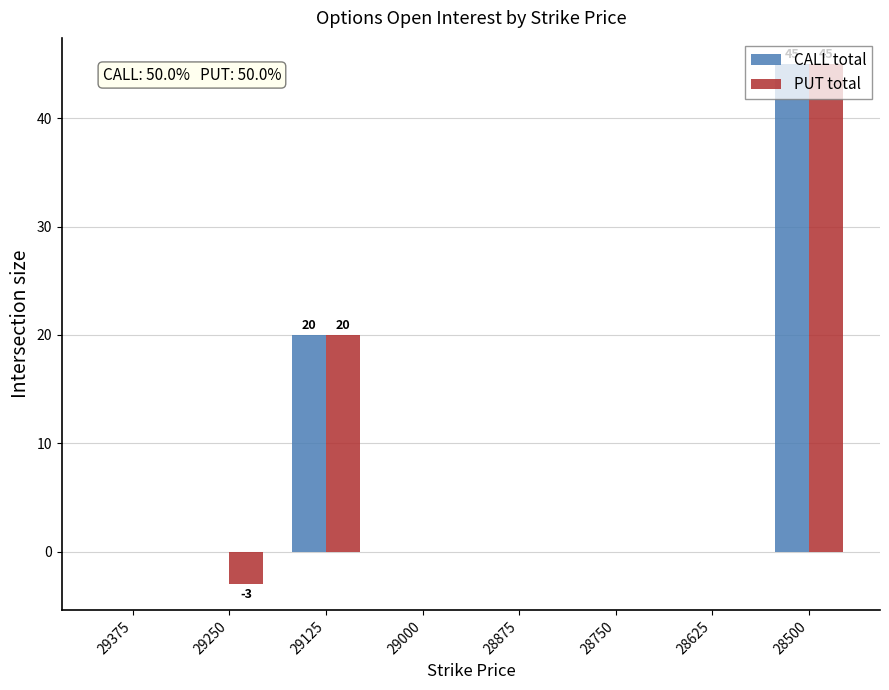

What is the maximum value for PUT total?

45